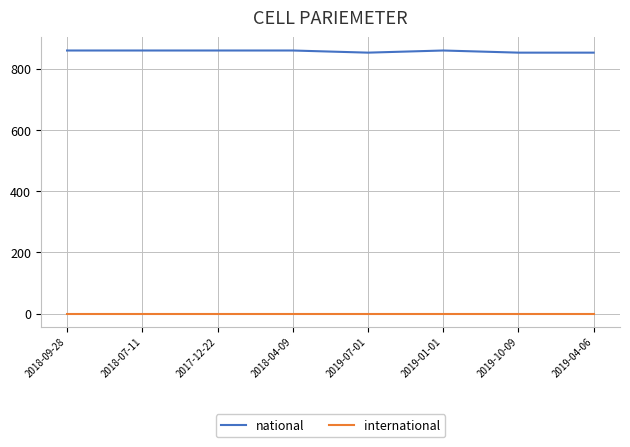

True or false: international and national intersect in this chart.

False